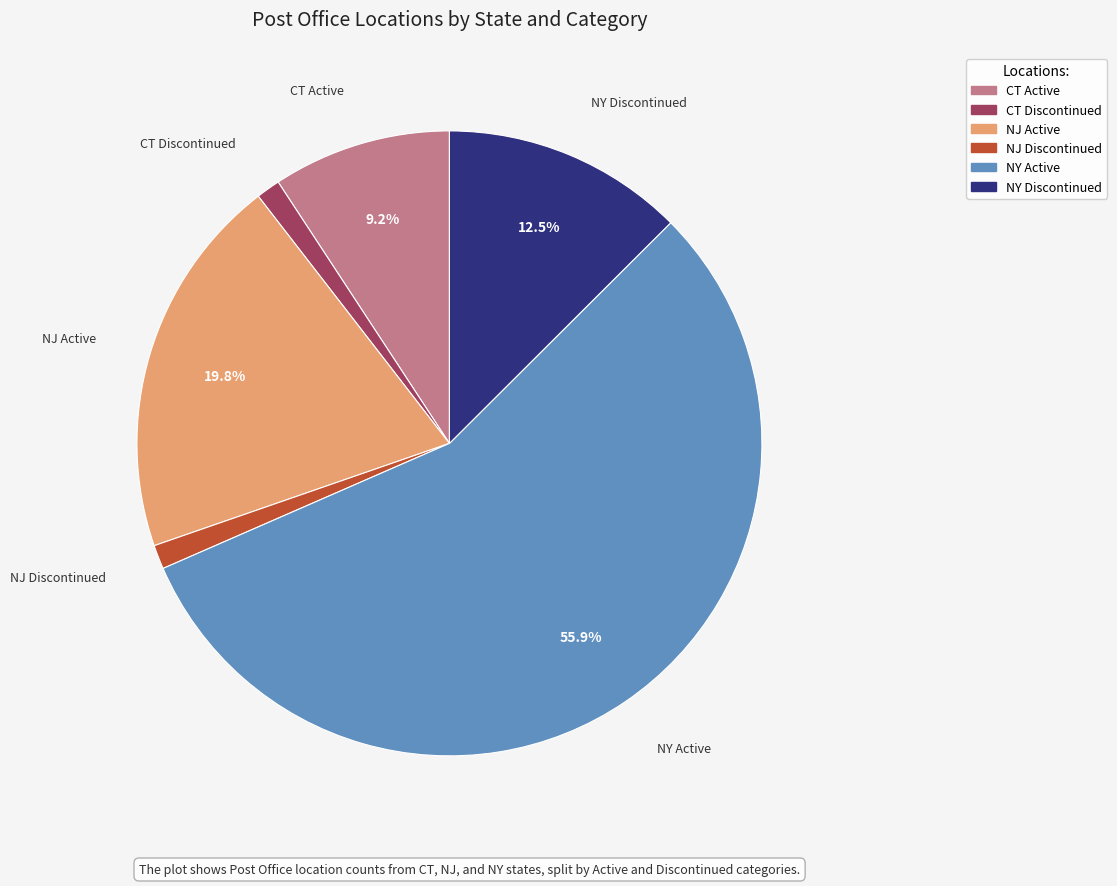

To the nearest percent, what is the combined percentage of CT Discontinued and CT Active?

10%